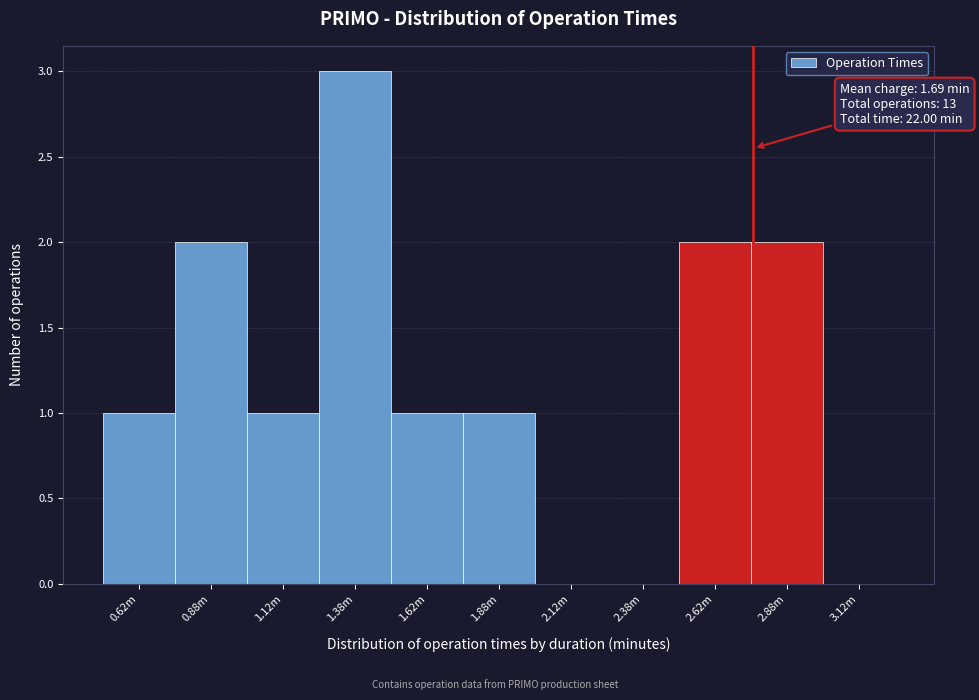

Reading left to right, transcribe all the data shown in this chart.

0.62m=1	0.88m=2	1.12m=1	1.38m=3	1.62m=1	1.88m=1	2.12m=0	2.38m=0	2.62m=2	2.88m=2	3.12m=0